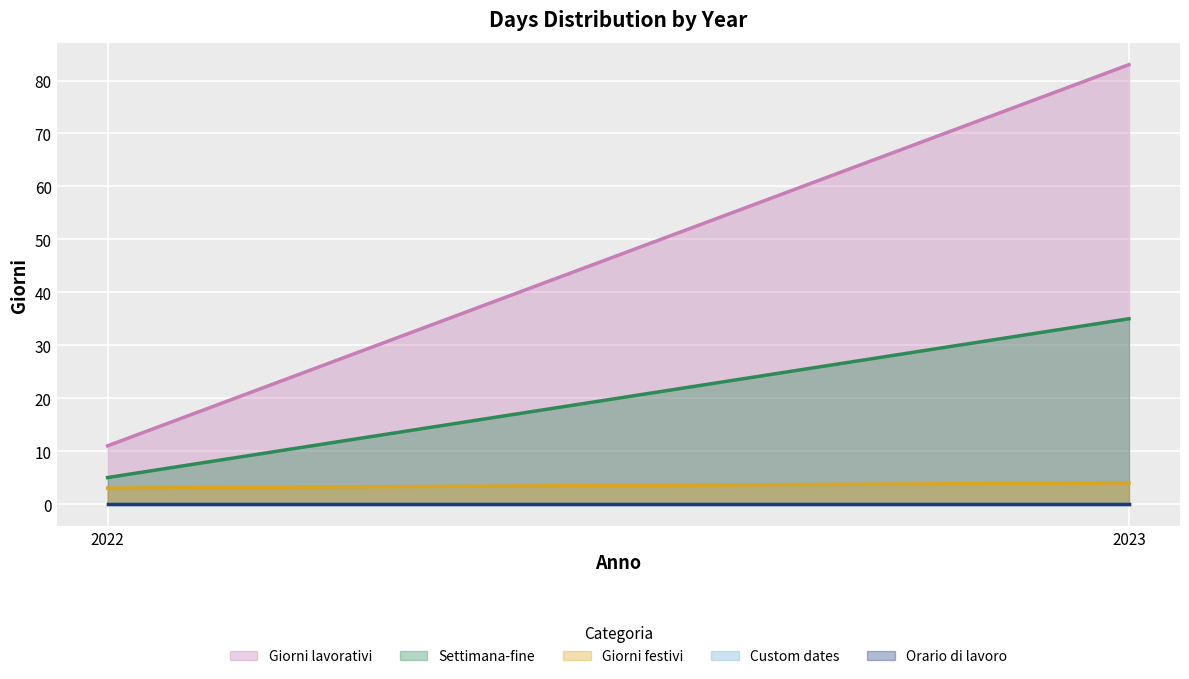

True or false: Settimana-fine has a value of 5 at 2022.

True